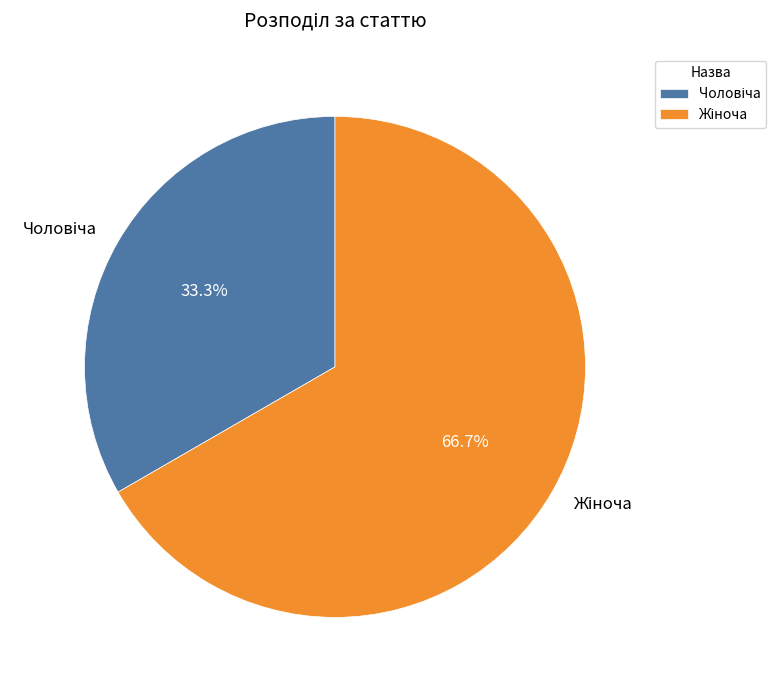

Is there any slice that represents more than half of the pie?

Yes